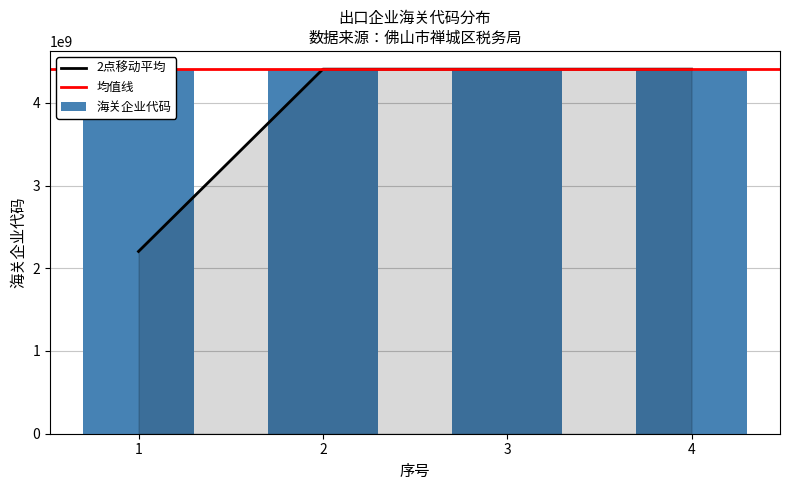

Is it true that the value at 2 is 4406930590?

True